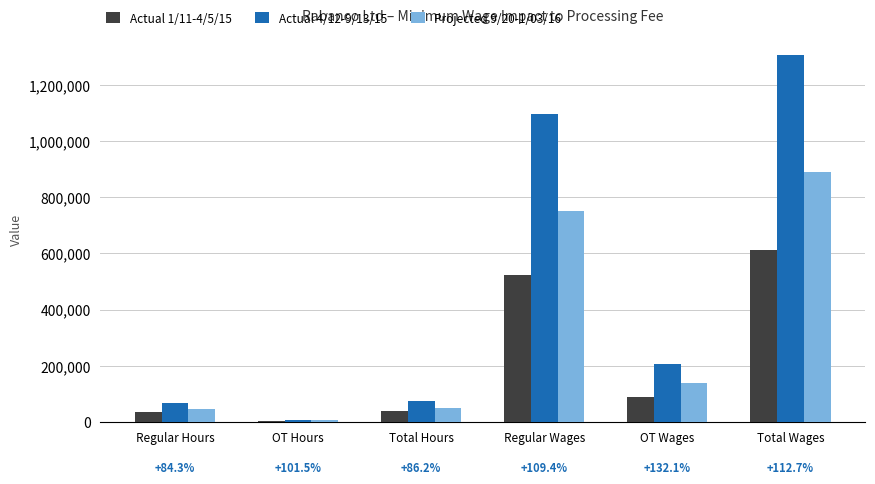

What is the difference between the highest and lowest values at Total Hours?

34954.0